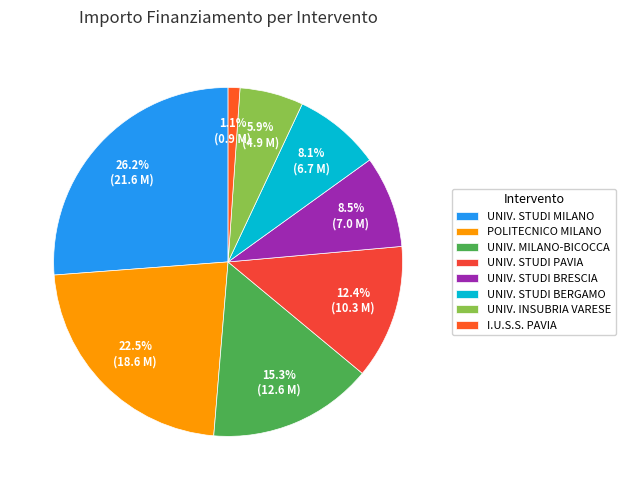

Does any single category account for the majority?

No